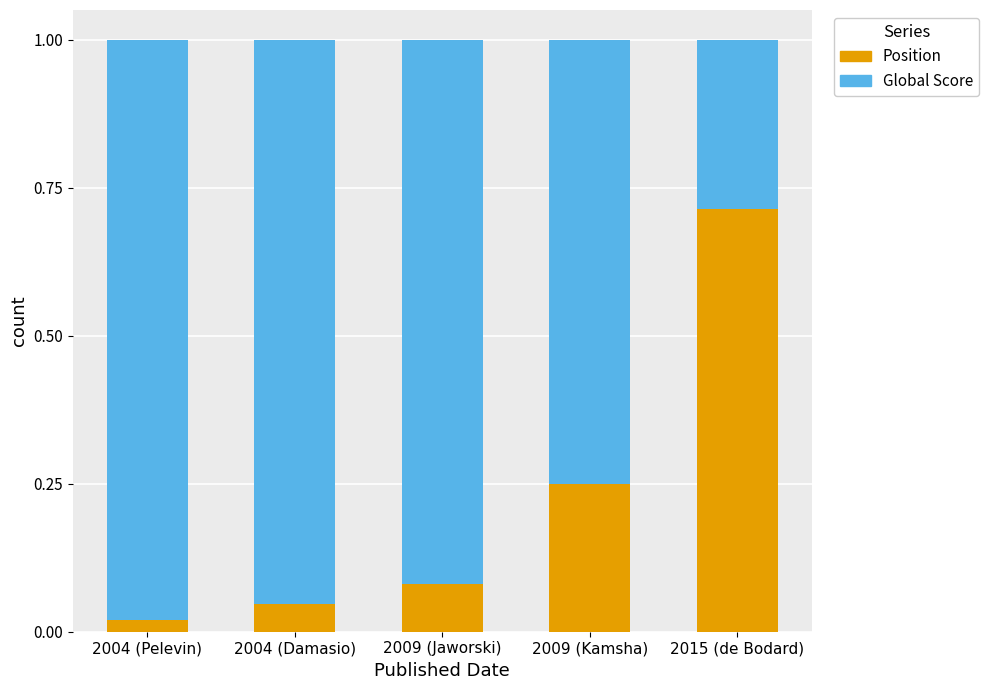

What are all the series names shown in the legend?

Position, Global Score